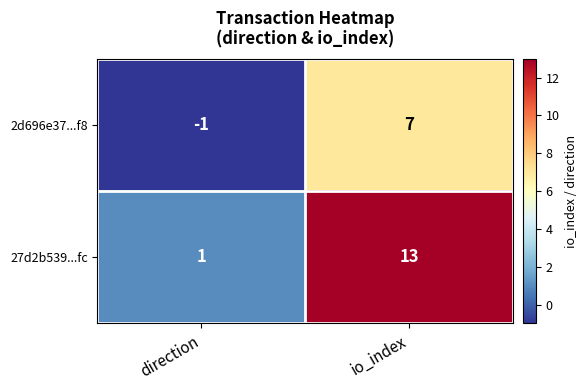

At how many categories does at least one series exceed 9?

1